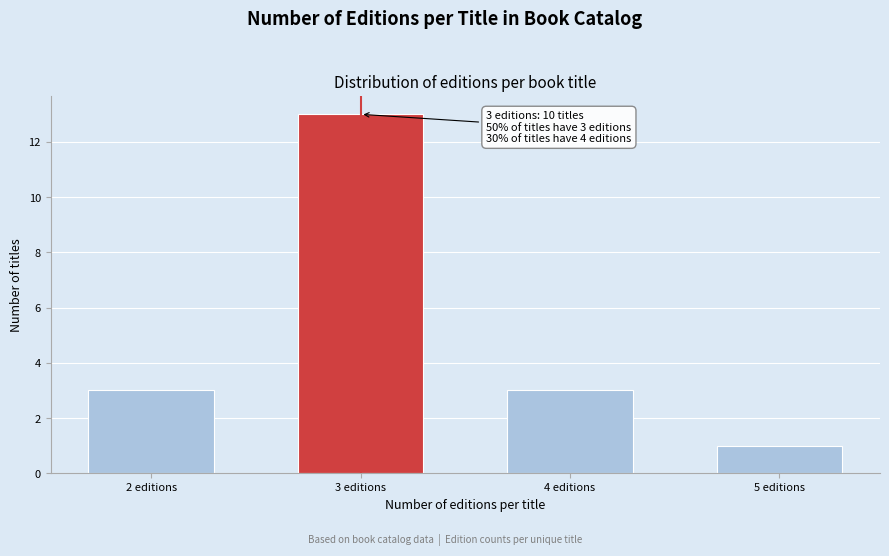

Reading right to left, list all the values displayed in this chart.

1	3	13	3